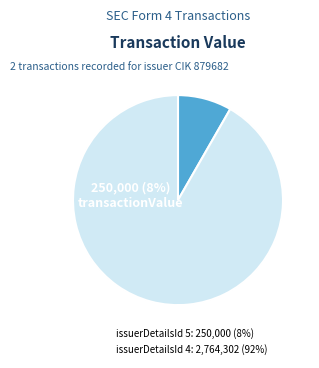

Does issuerDetailsId: 4 account for over 50% of the chart?

Yes